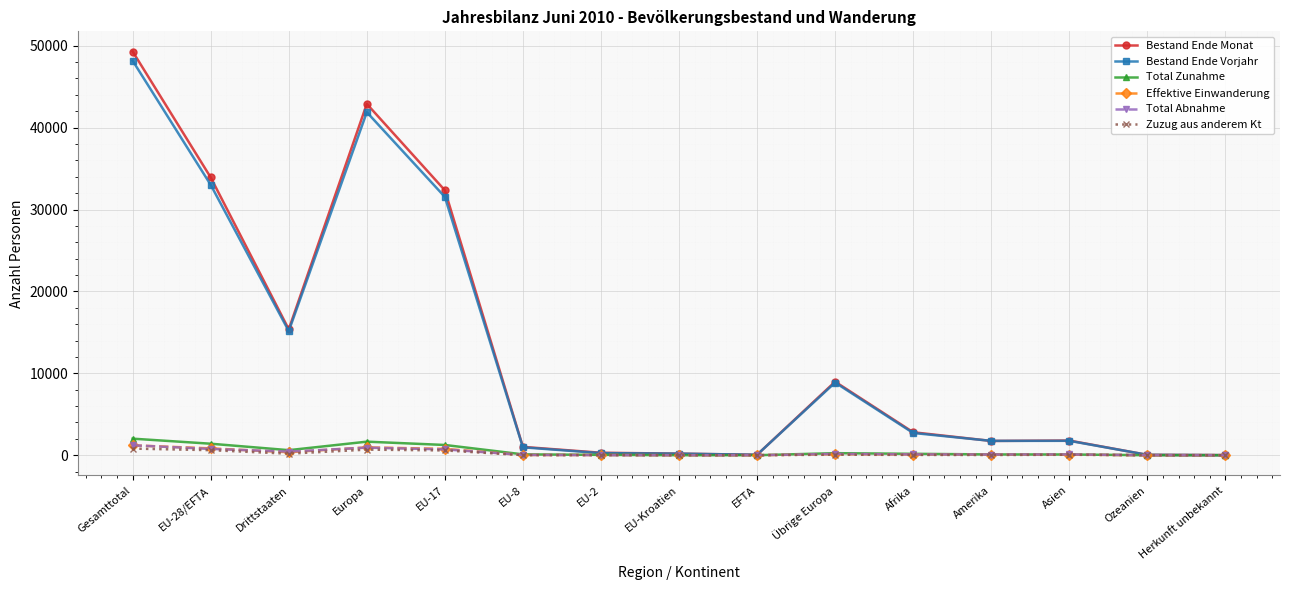

What is the greatest value displayed?

49291